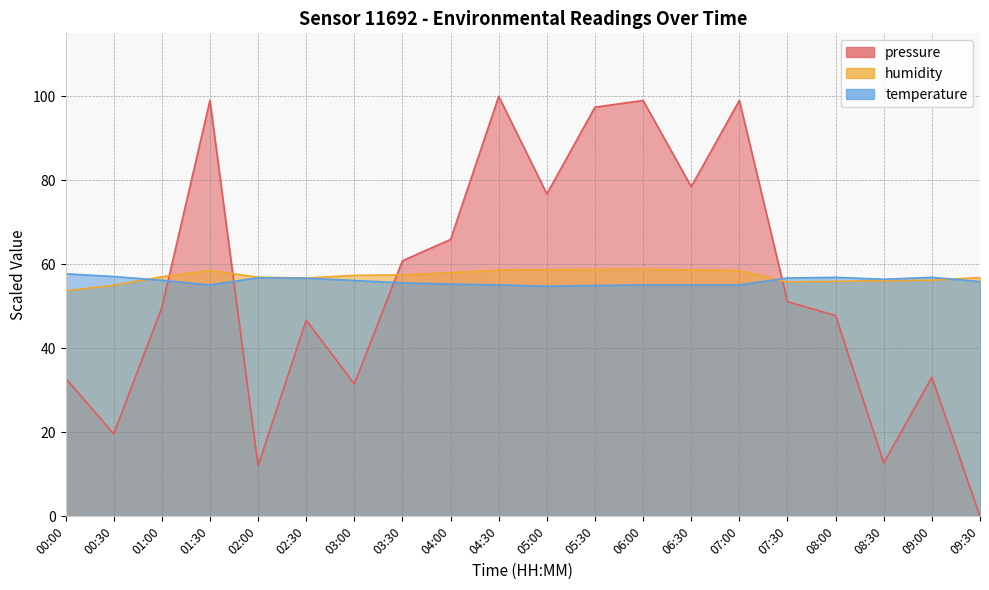

At which label does humidity first exceed 57?

01:00